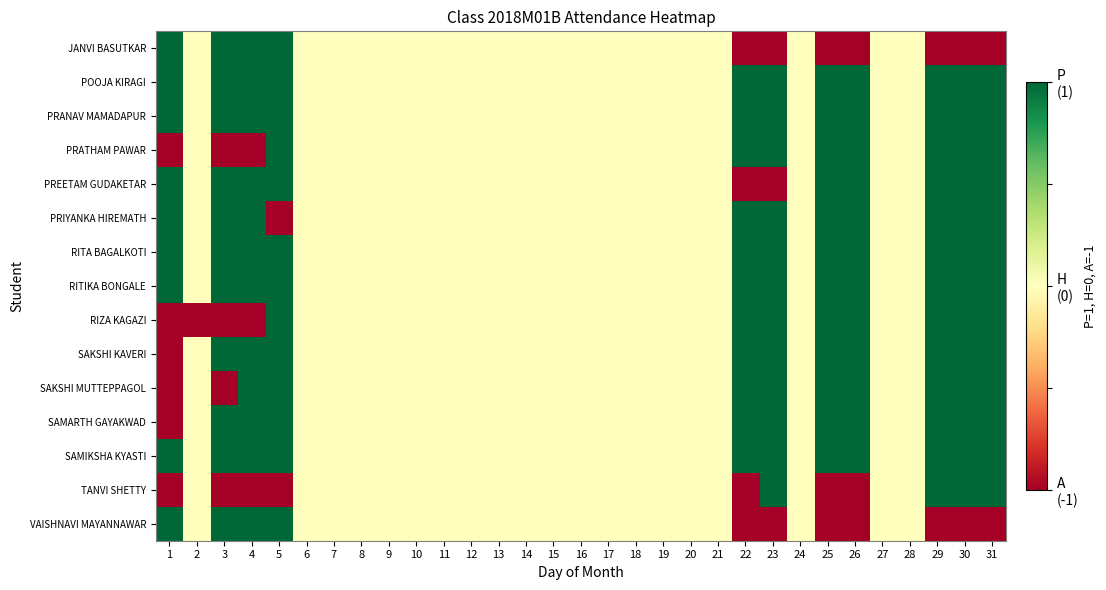

Which label corresponds to the largest value in the chart?

1